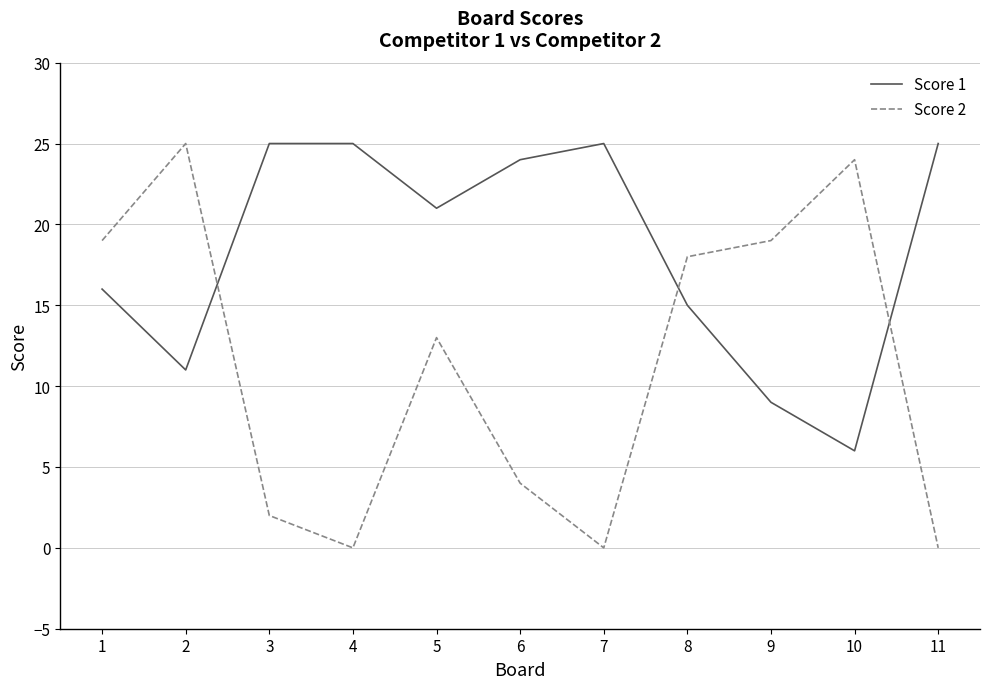

What is the highest value of the Score 2 series?

25